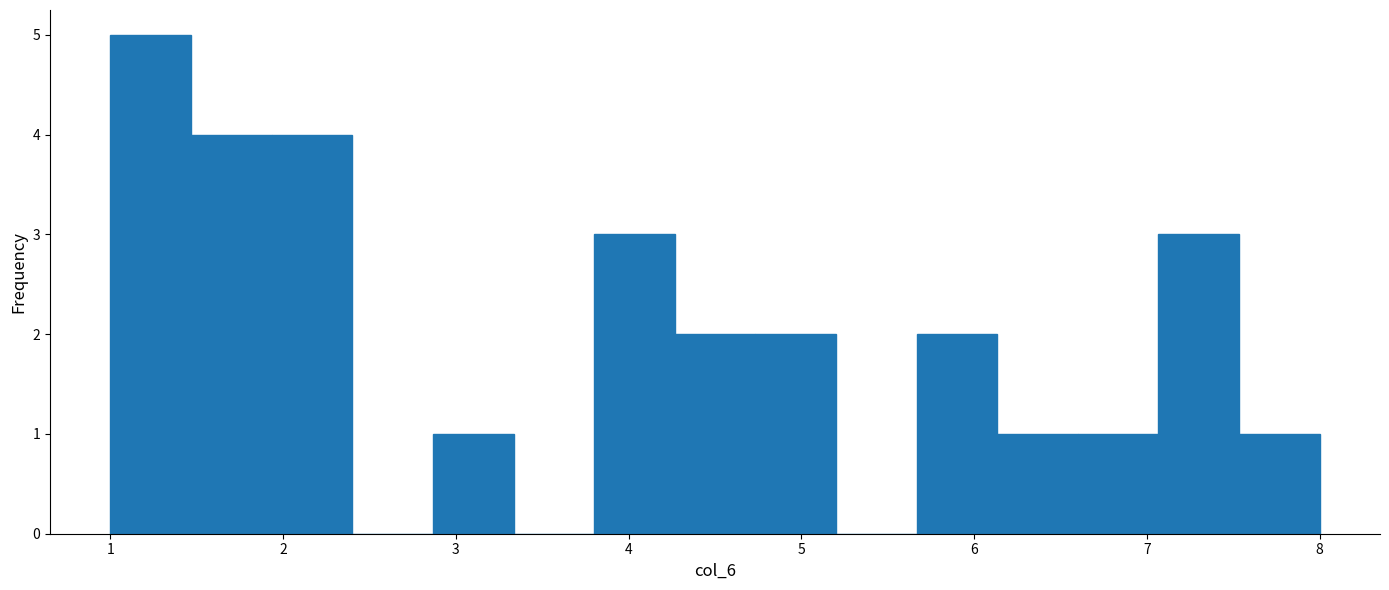

How tall is the bar that spans 5.7 to 6.1 on the x-axis? Neither the bar edges nor the heights are printed on the chart, so give them approximately, as read against the axes.

2